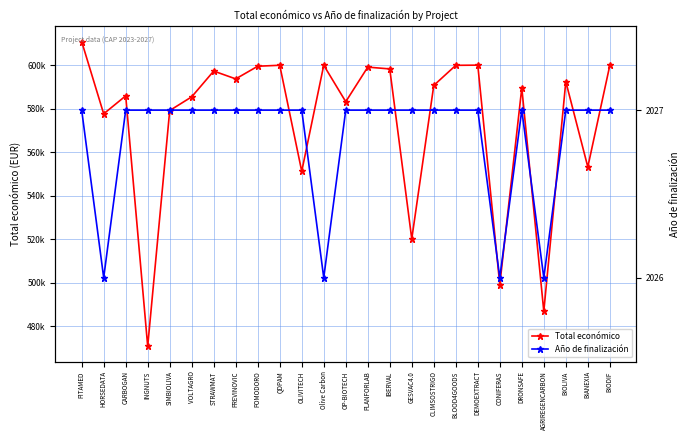

Between CARBOGAN and STRAWMAT, which series saw the biggest shift?

Total económico